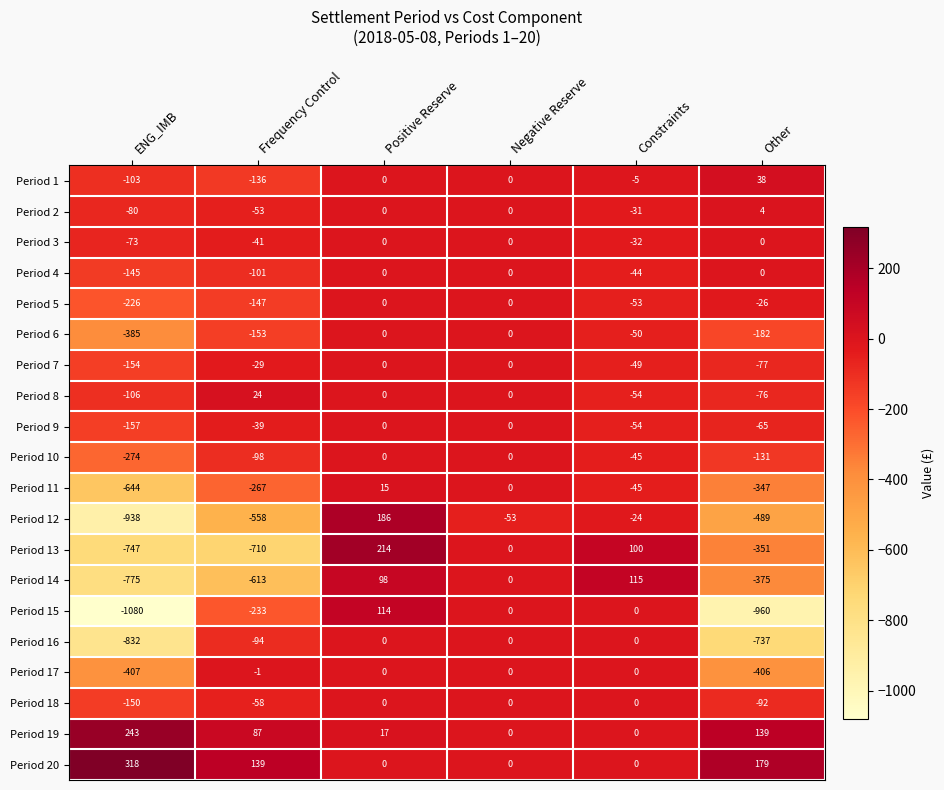

What is the difference between the maximum and minimum values in the Period 15 series?

1194